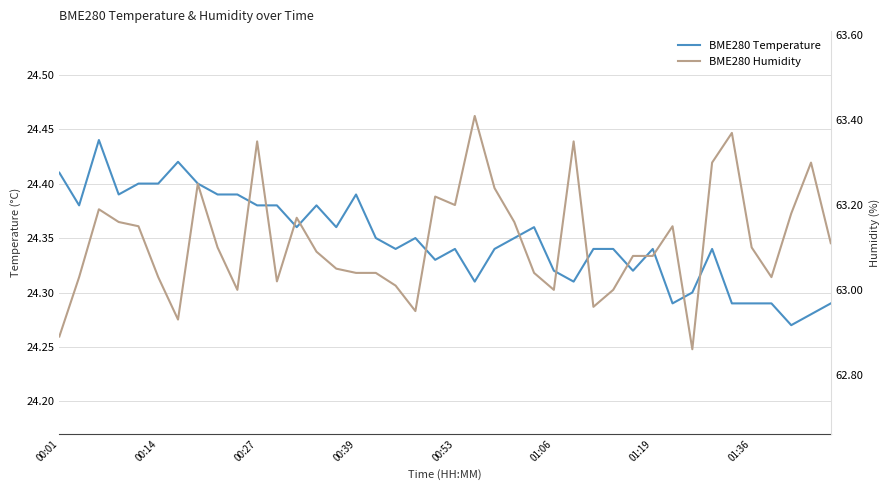

Is it true that BME280 Humidity equals 37.7 at 01:36?

False